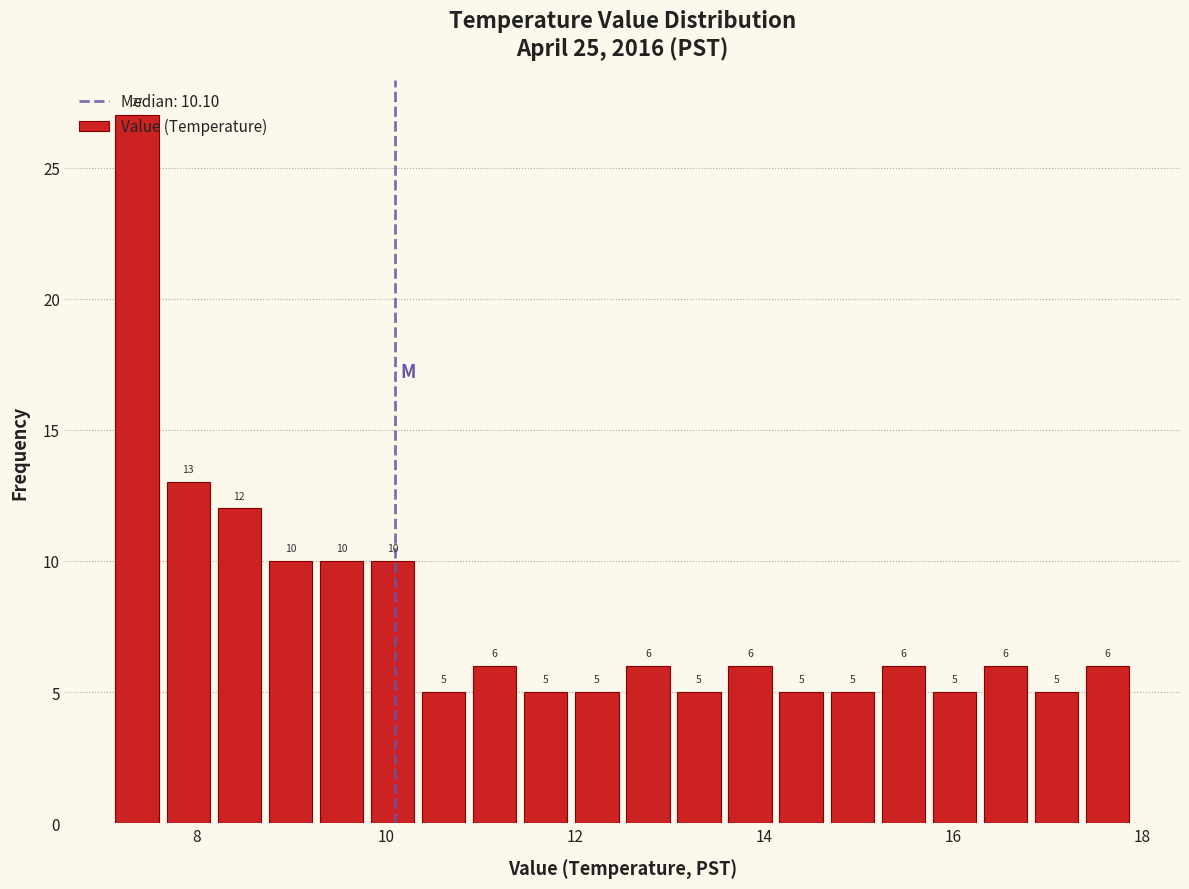

Around what value on the x-axis is the tallest bar? Give the approximate position of its centre, as read against the axis.

7.4